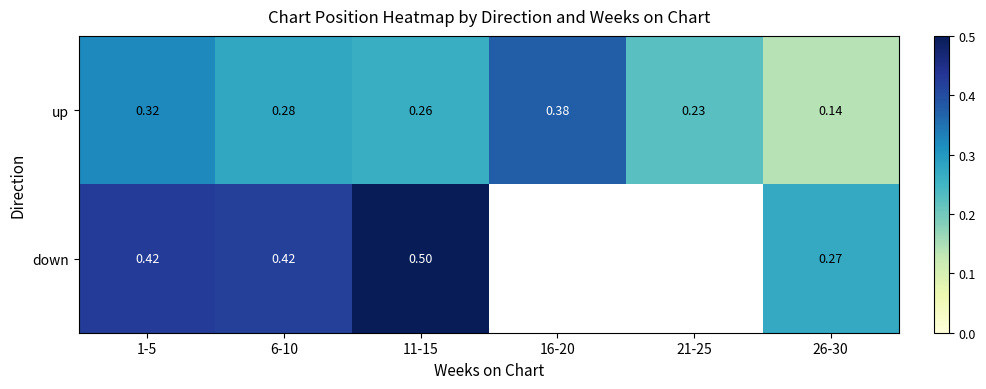

Rank the categories by up value from lowest to highest.

26-30, 21-25, 11-15, 6-10, 1-5, 16-20